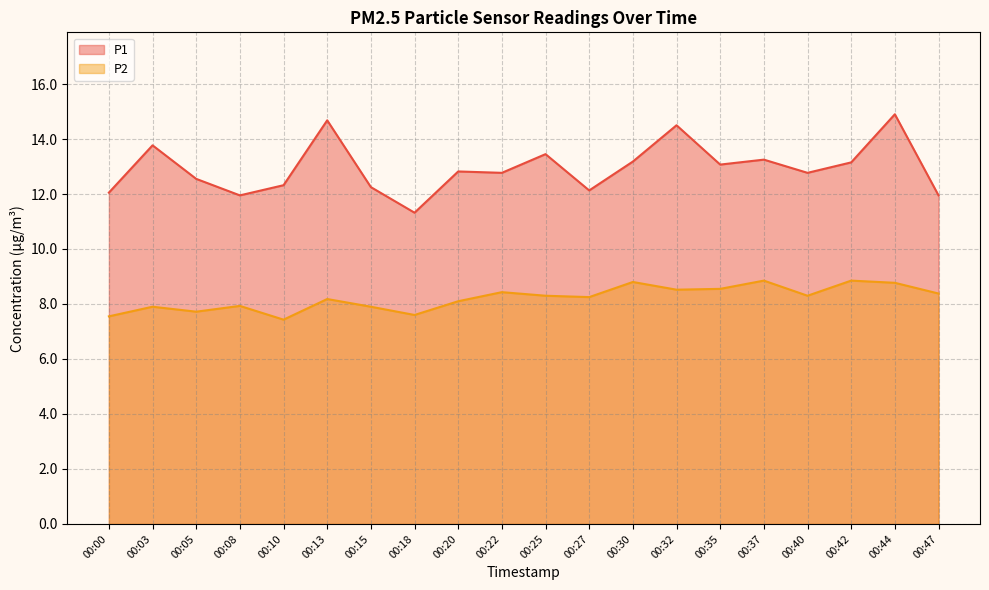

Does the chart display data point markers on the line(s)?

No